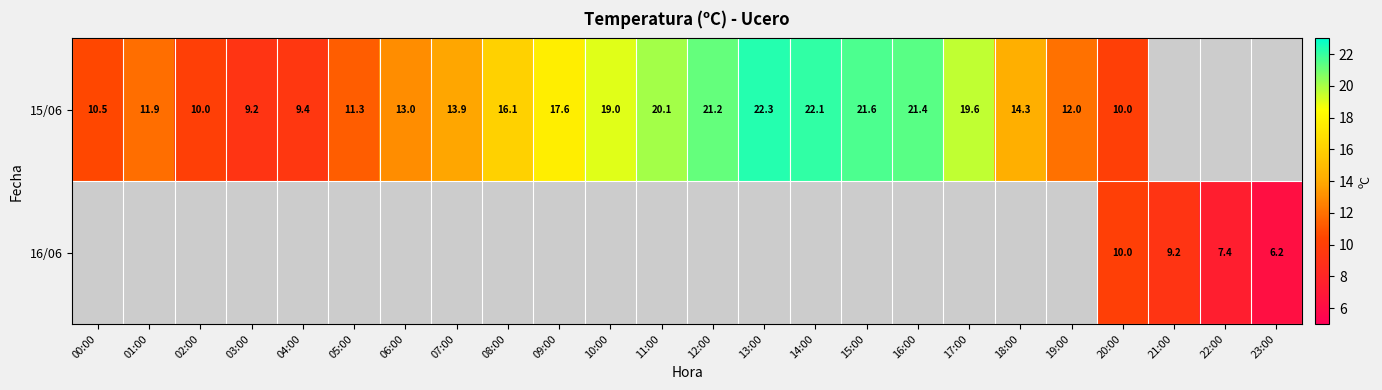

Is the value of 15/06 at 19:00 greater than the value of 16/06 at 21:00?

Yes